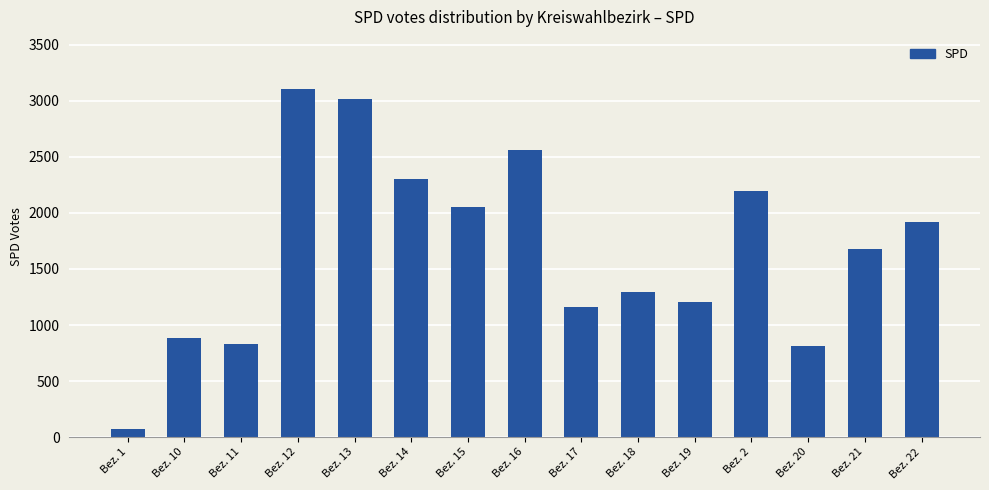

At which category does the chart reach its peak across all series?

Bez. 12